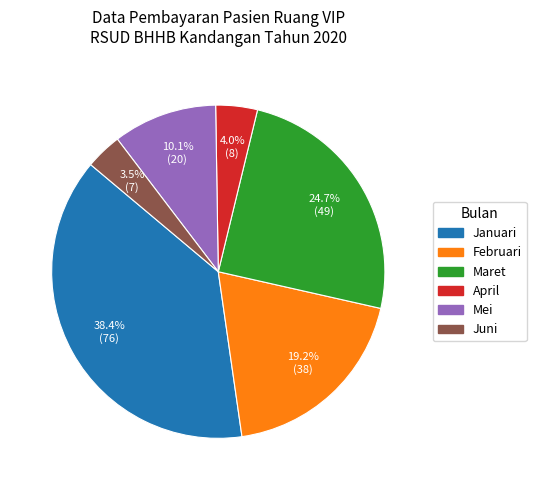

True or false: Februari accounts for 19% of the total.

True